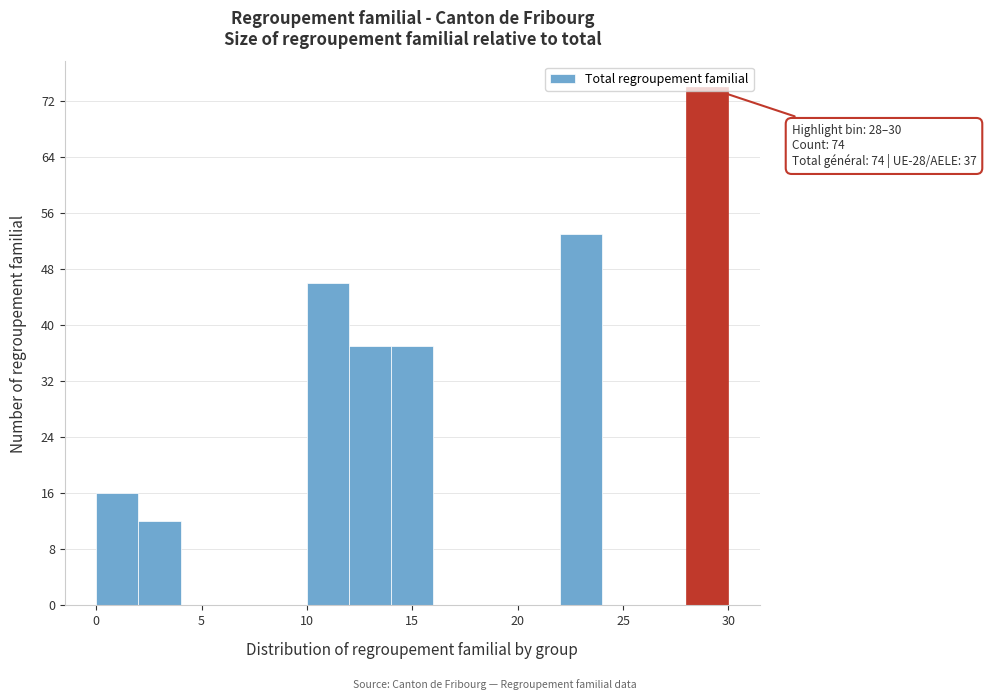

Over which range of the x-axis is the bar tallest?

28 to 30